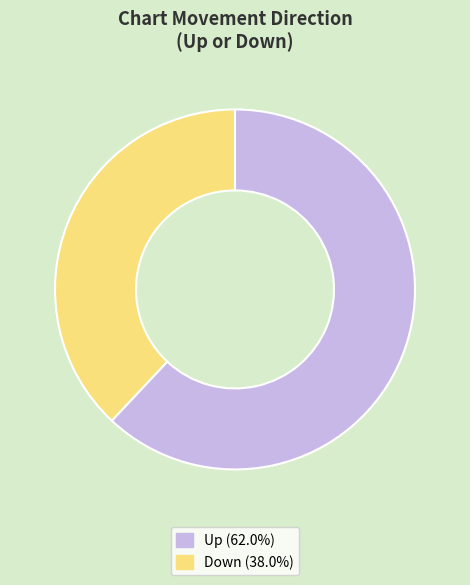

Which category accounts for the majority?

Up